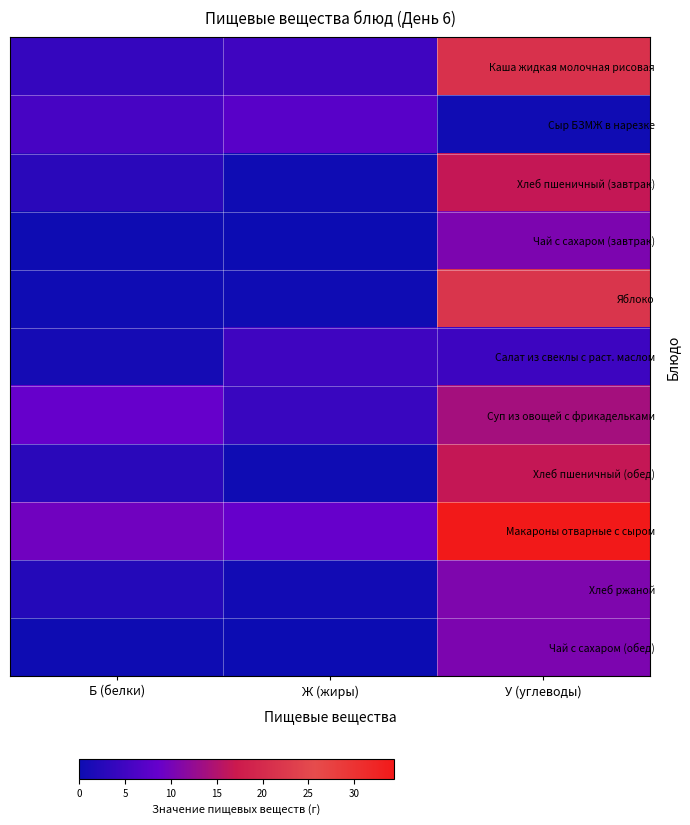

How many series are shown in this chart?

11